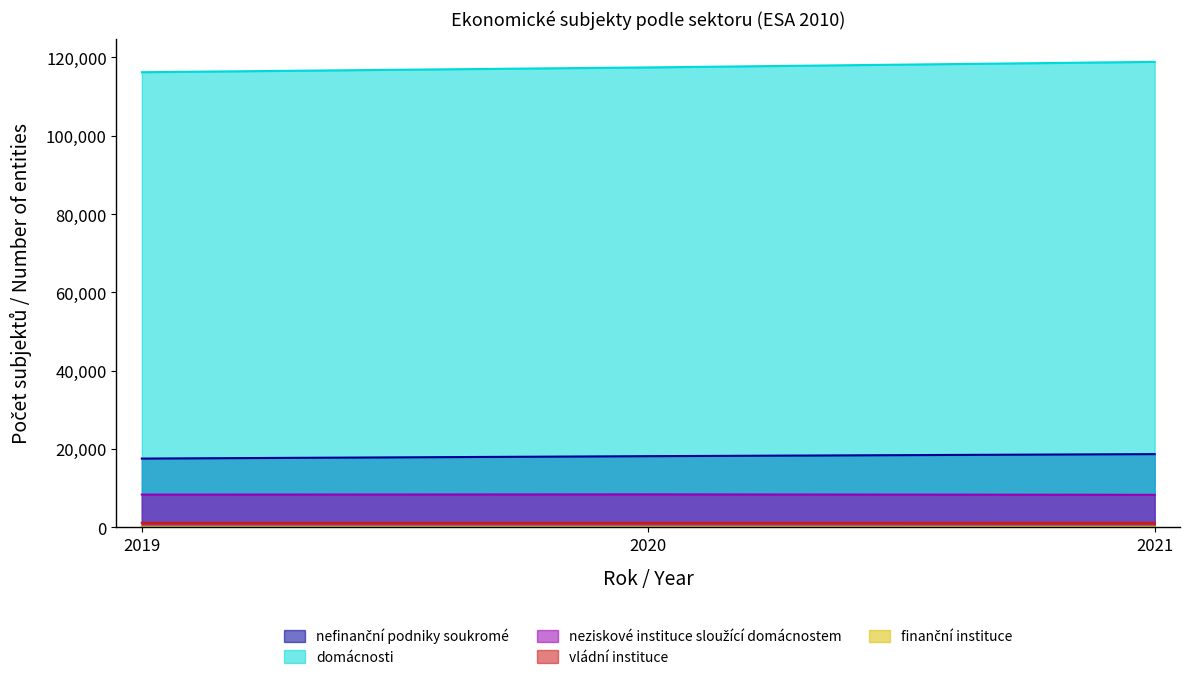

Rank the categories by domácnosti value from lowest to highest.

2019, 2020, 2021